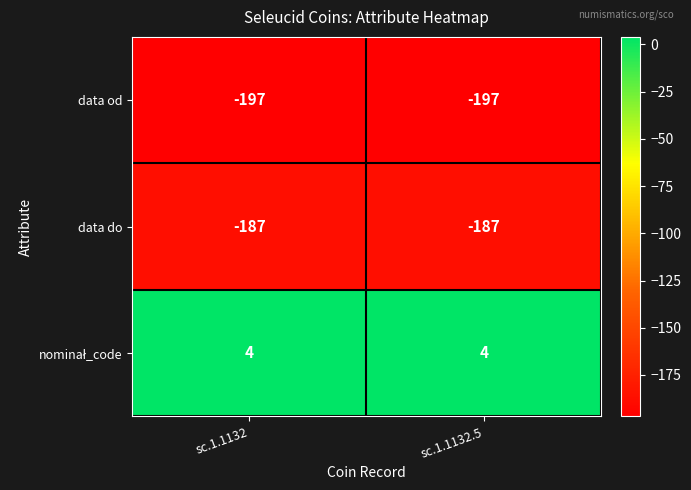

What is the sum of all data do values?

-374